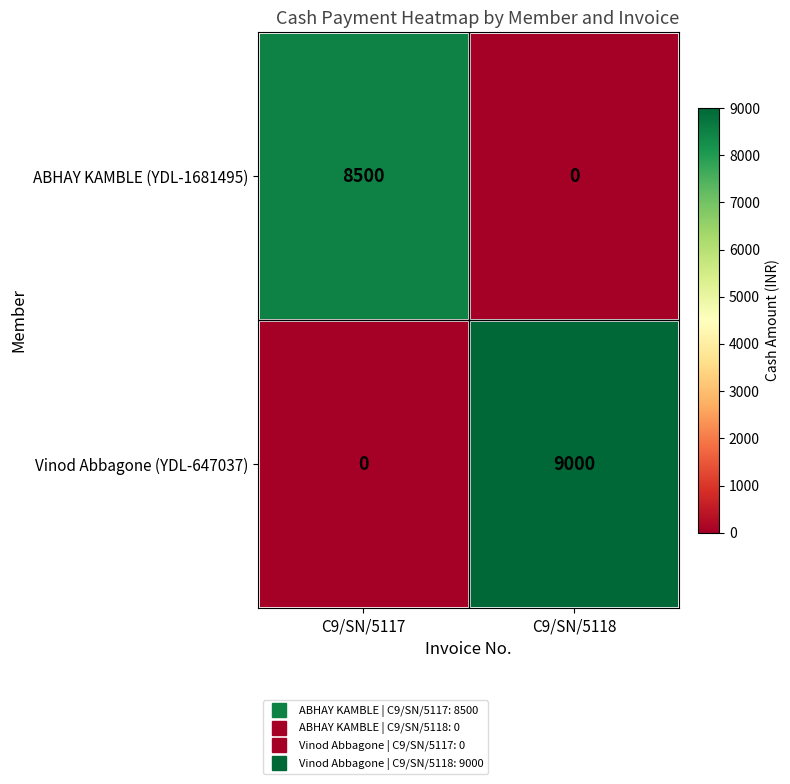

Where is Vinod Abbagone (YDL-647037) nearest to the value 4500?

C9/SN/5117